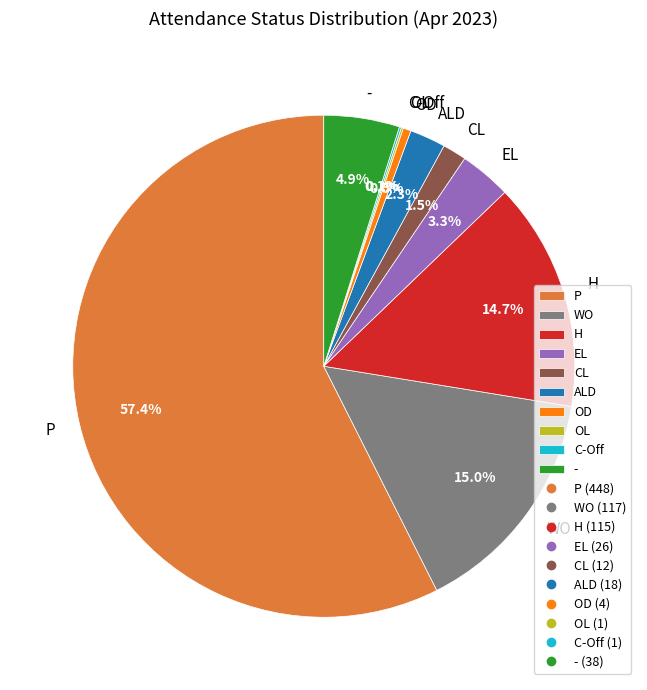

What is the majority slice?

P